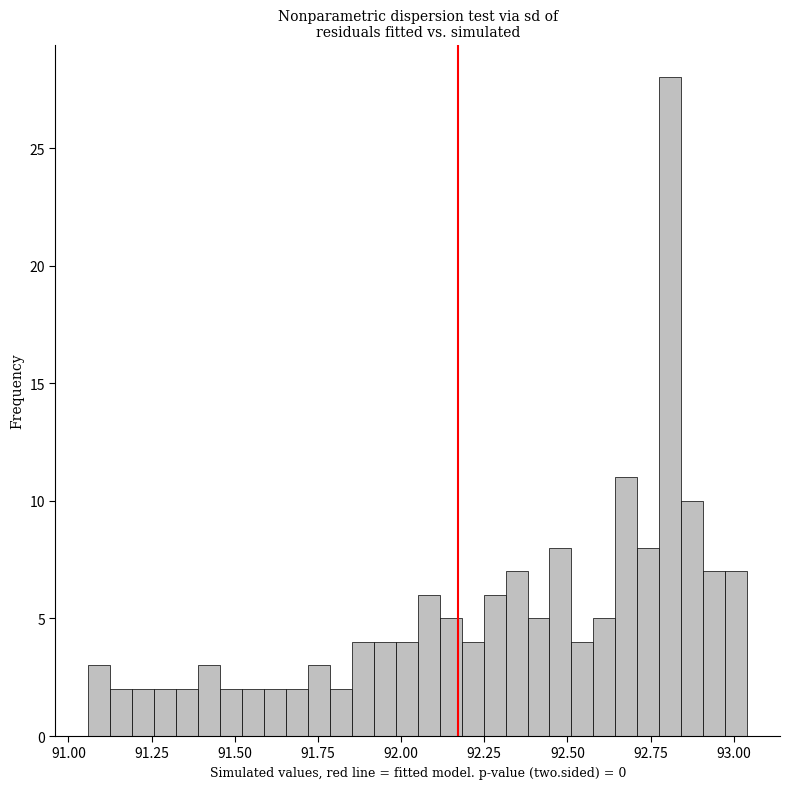

Around what value on the x-axis is the tallest bar? Give the approximate position of its centre, as read against the axis.

92.80